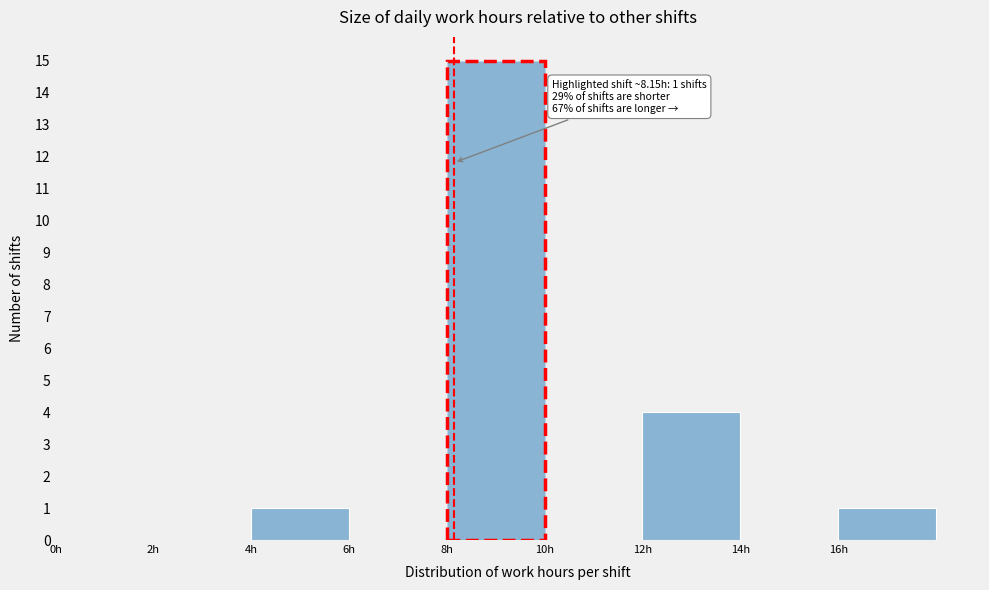

Which range on the x-axis has the tallest bar?

8 to 10